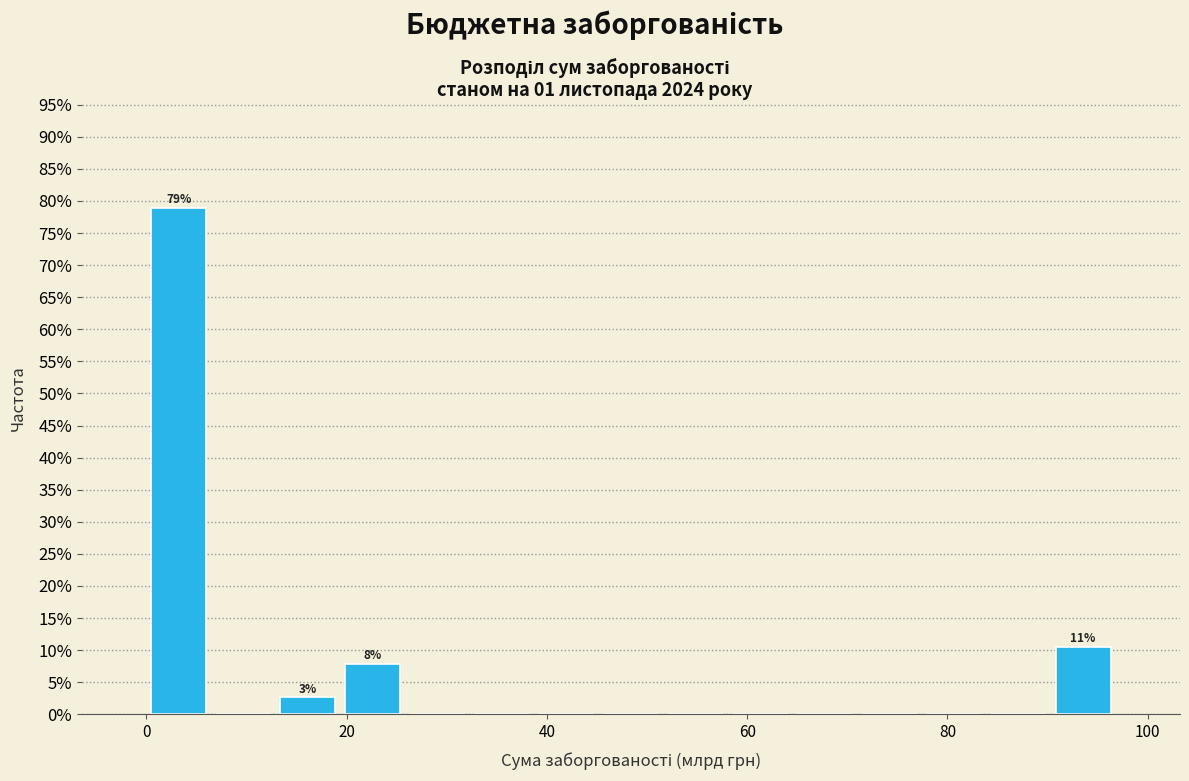

Read against the x-axis, roughly where is the centre of the tallest bar?

4